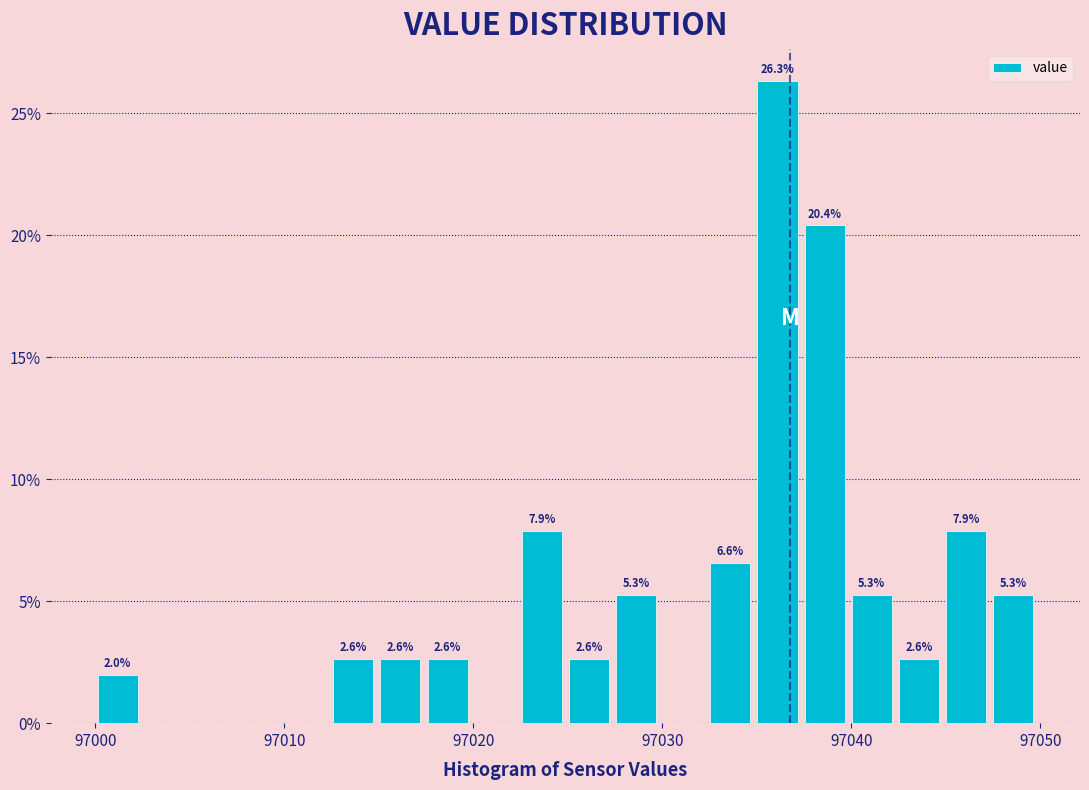

Around what value on the x-axis is the tallest bar? Give the approximate position of its centre, as read against the axis.

97036